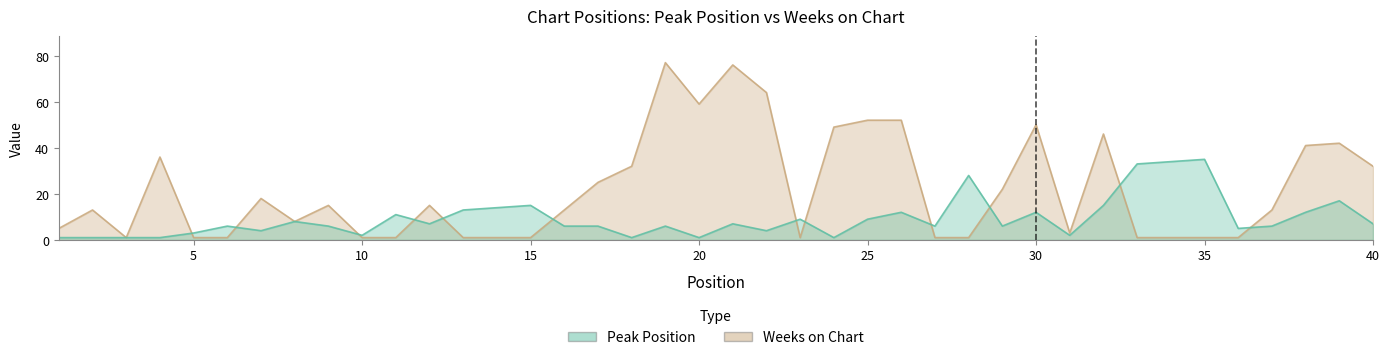

What is the greatest value displayed?

77